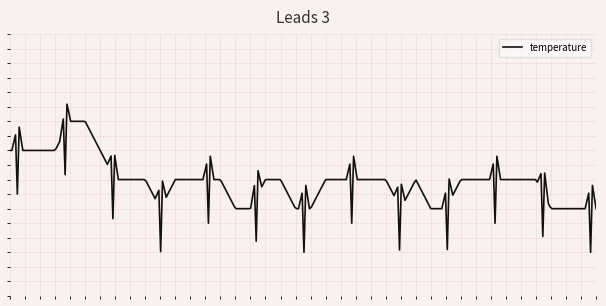

Is this an area chart (filled region under the line)?

No